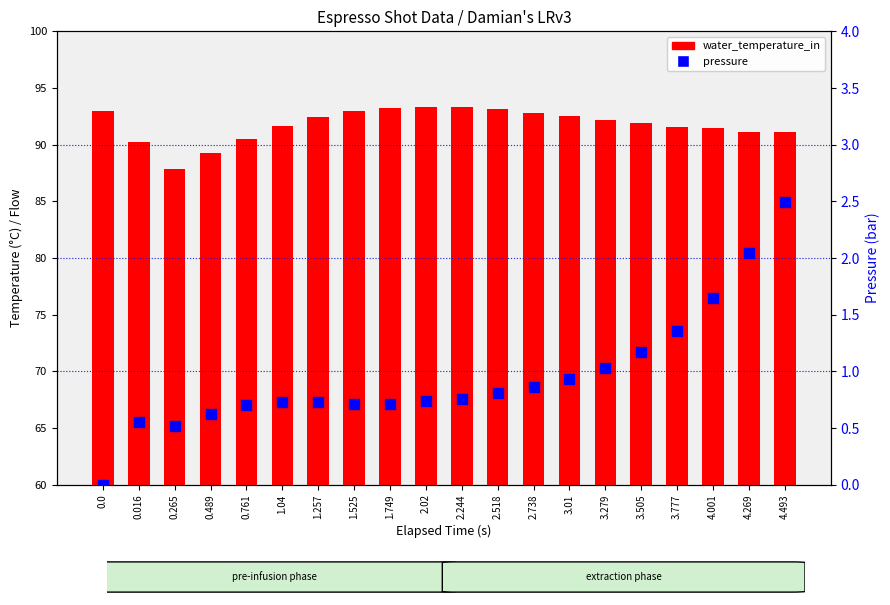

Is the value of pressure at 2.02 greater than the value of water_temperature_in at 1.749?

No